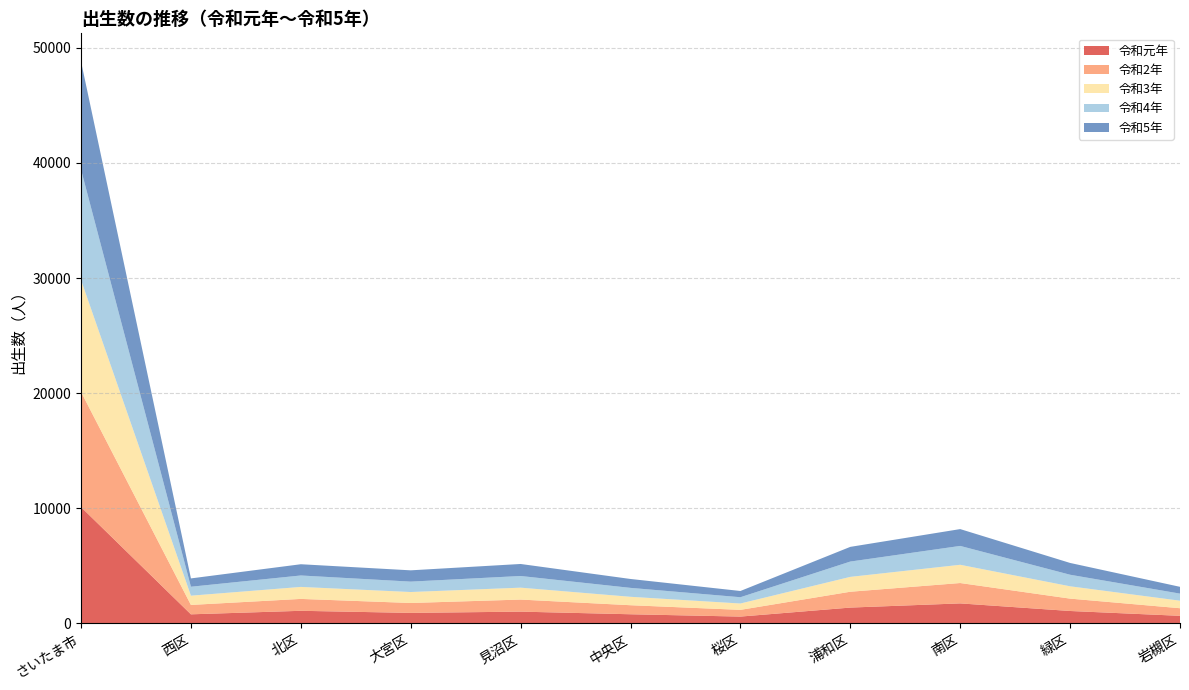

At which category is the sum across all series the highest?

さいたま市